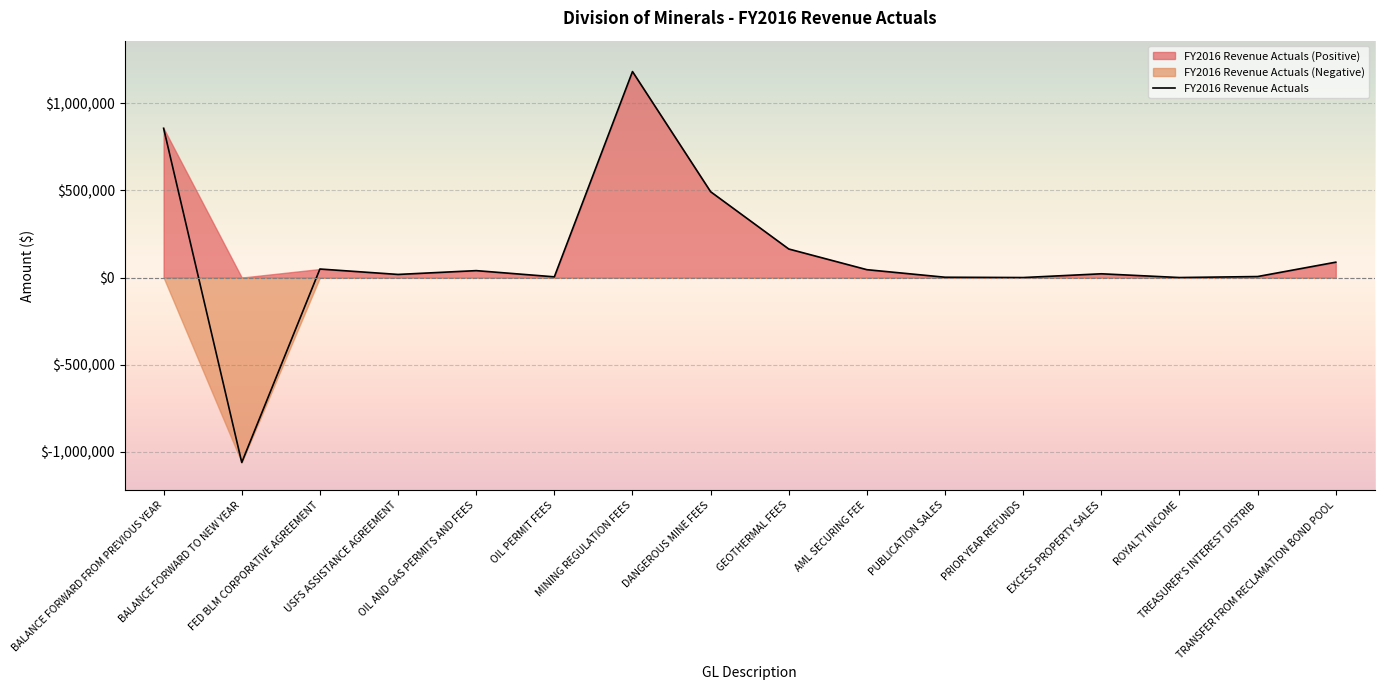

How many interior local valleys (lower than both neighbors) does the data have?

5